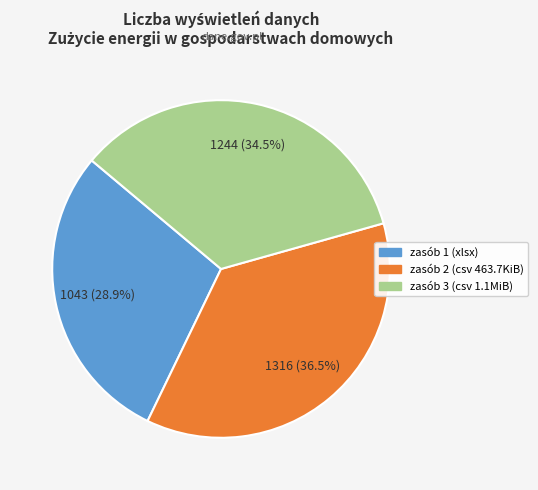

To the nearest percent, what is the combined percentage of zasób 3 (csv 1.1MiB) and zasób 2 (csv 463.7KiB)?

71%